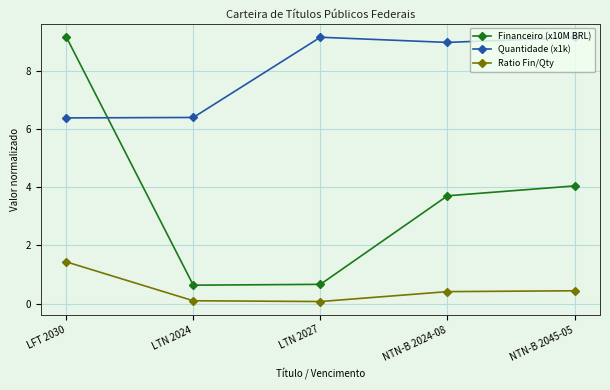

What is the value of the Ratio Fin/Qty point at the 5th from the left?

0.4